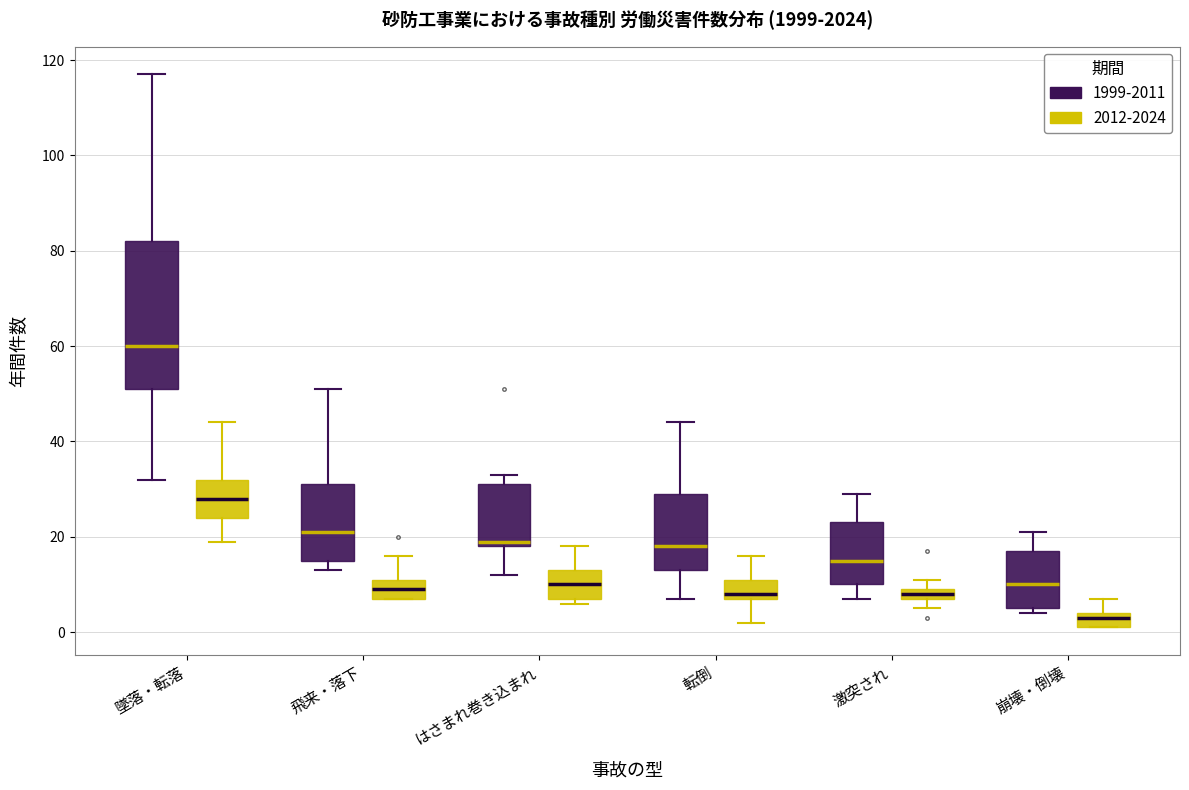

Which box's median line is the lowest?

崩壊・倒壊 (2012-2024)